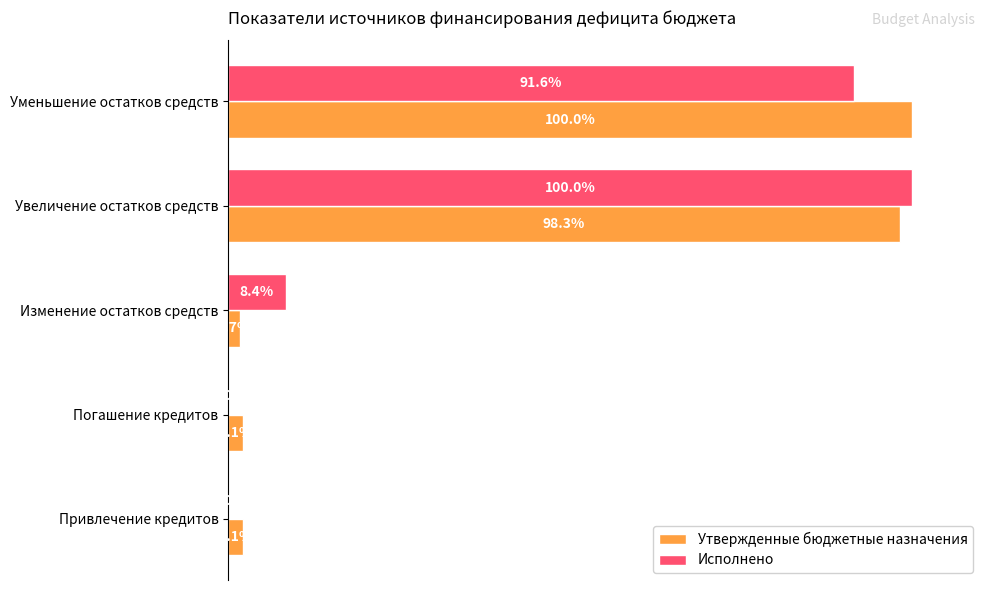

What are all the series names shown in the legend?

Утвержденные бюджетные назначения, Исполнено